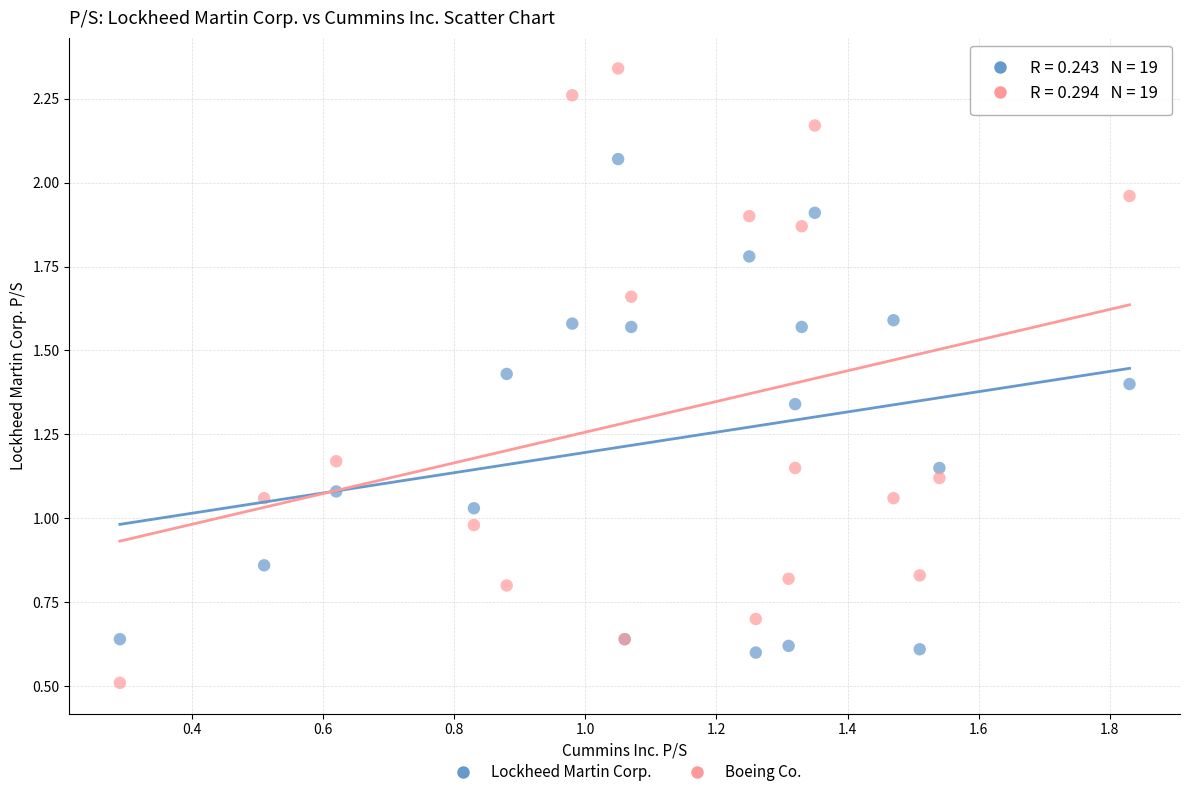

Which series has the largest Y range (max minus min)?

Boeing Co.